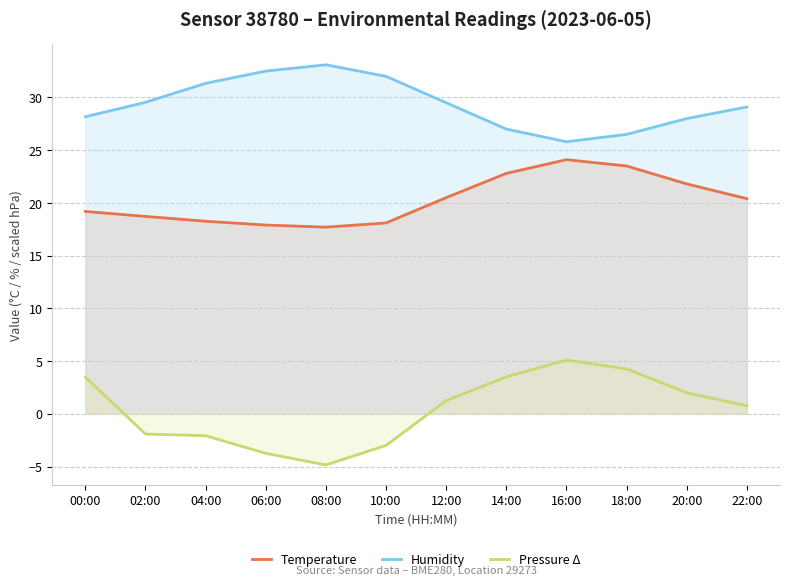

What is the label of the 6th point from the left?

10:00